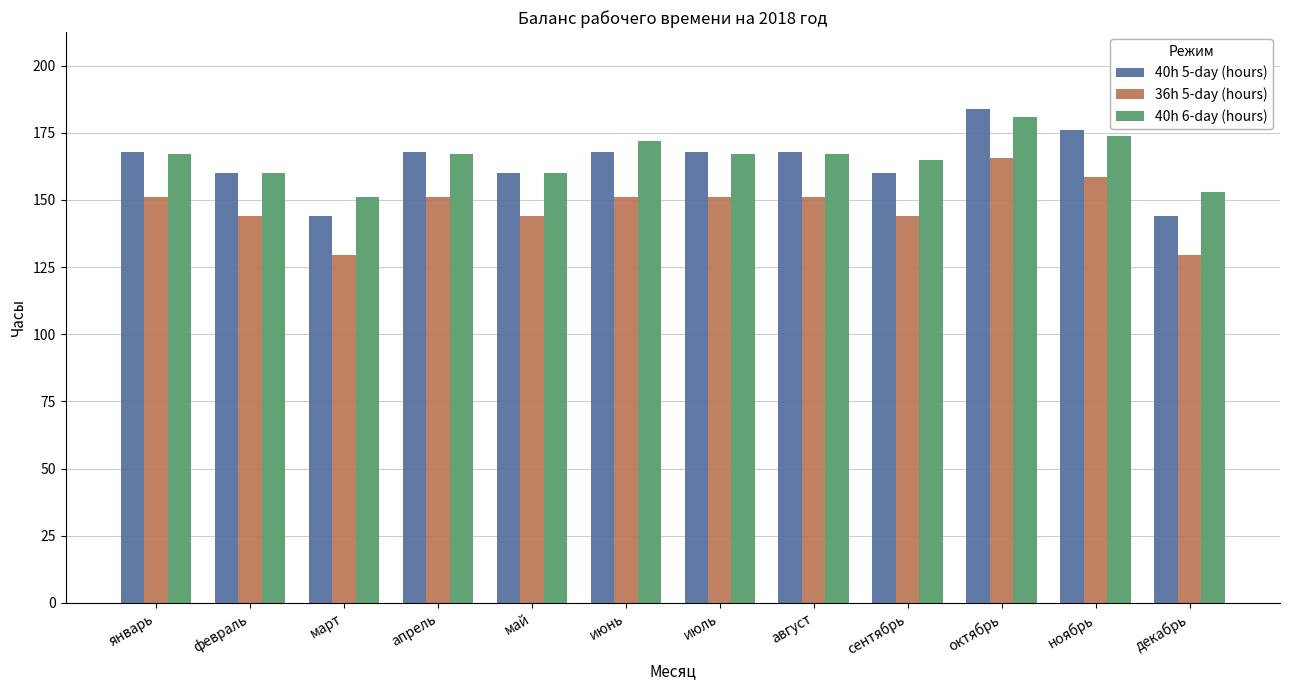

How many distinct data groups are displayed?

3